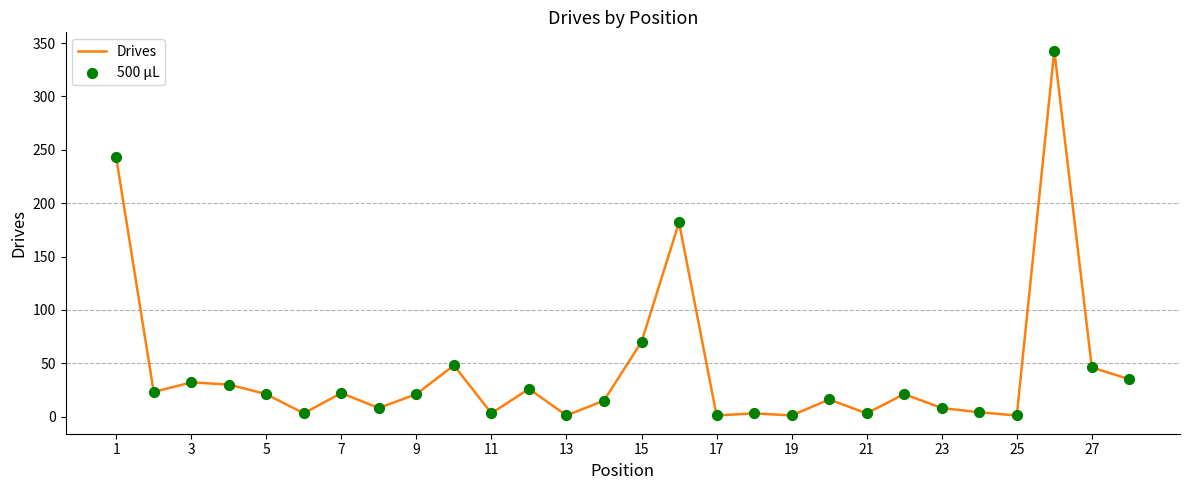

What is the greatest value displayed?

343